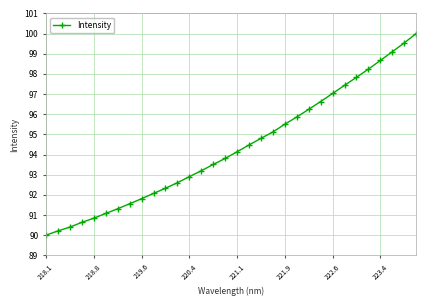

What is the difference between the maximum and minimum values?

10.0